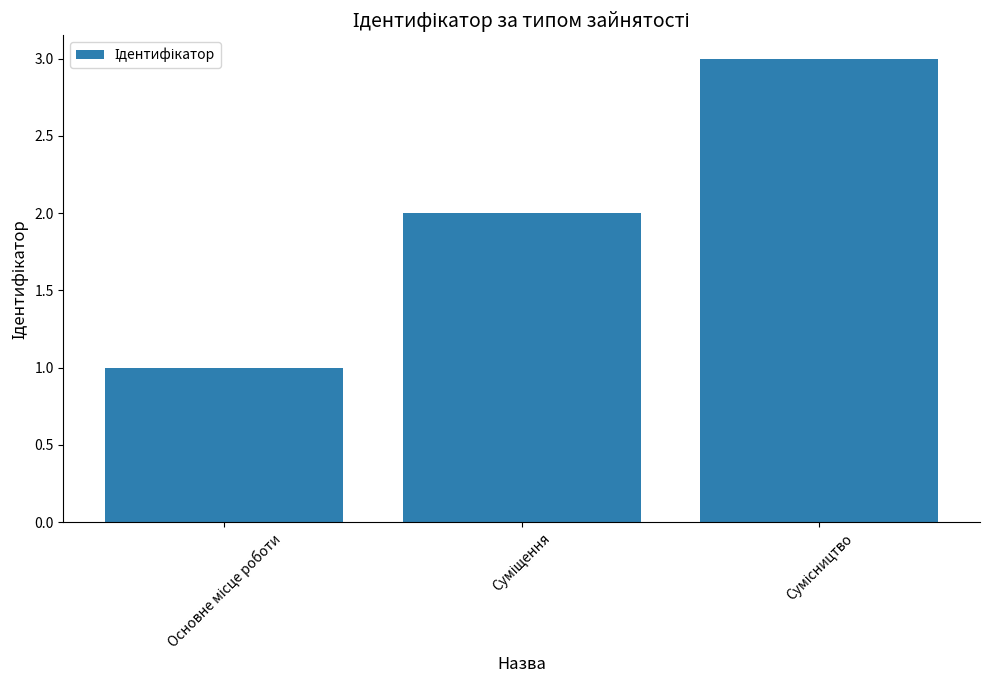

What is the sum of all values?

6